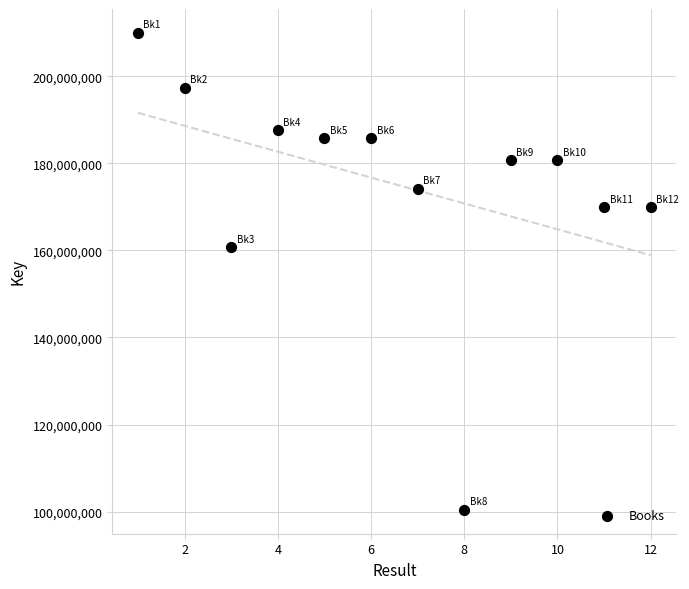

What Y value in the scatter plot is closest to 155183397?

160669428